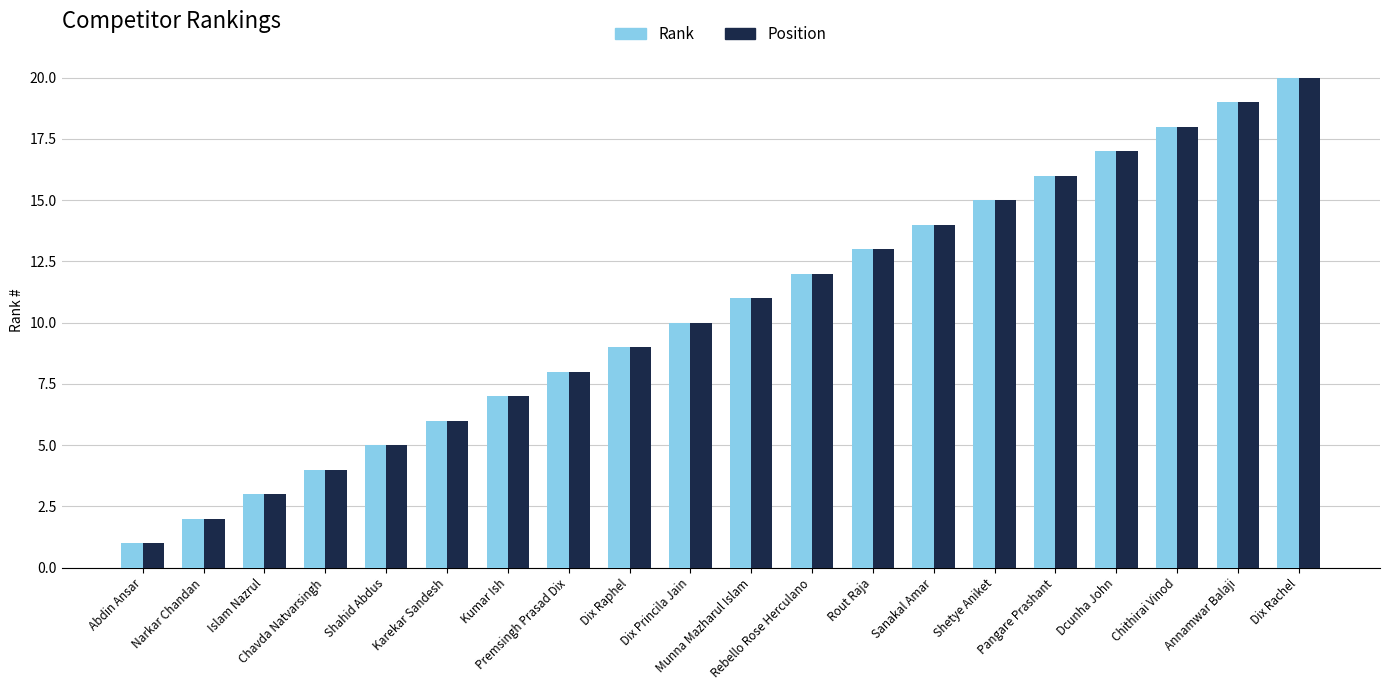

What position from the left is Dix Rachel?

20